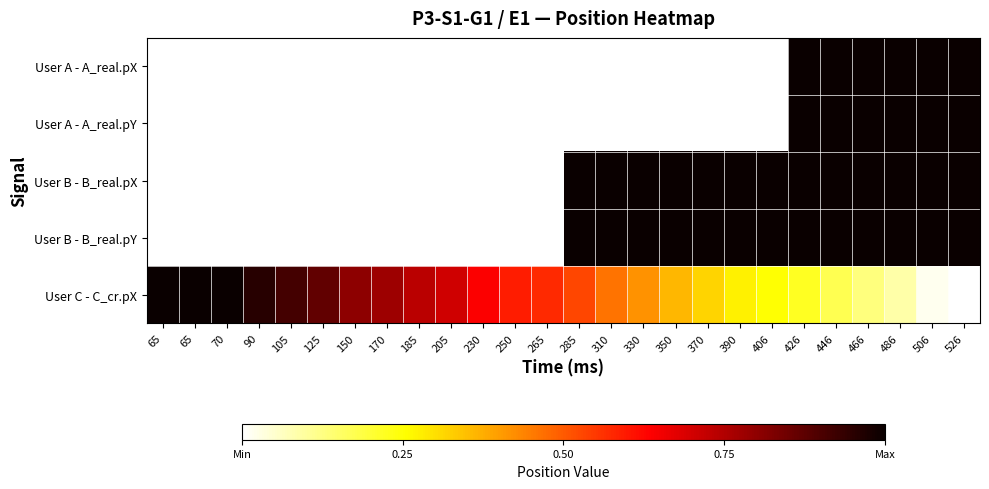

Reading left to right, transcribe all the data shown in this chart.

User A - A_real.pX: 65=0.0	65=0.0	70=0.0	90=0.0	105=0.0	125=0.0	150=0.0	170=0.0	185=0.0	205=0.0	230=0.0	250=0.0	265=0.0	285=0.0	310=0.0	330=0.0	350=0.0	370=0.0	390=0.0	406=0.0	426=1.0	446=1.0	466=1.0	486=1.0	506=1.0	526=1.0
User A - A_real.pY: 65=0.0	65=0.0	70=0.0	90=0.0	105=0.0	125=0.0	150=0.0	170=0.0	185=0.0	205=0.0	230=0.0	250=0.0	265=0.0	285=0.0	310=0.0	330=0.0	350=0.0	370=0.0	390=0.0	406=0.0	426=1.0	446=1.0	466=1.0	486=1.0	506=1.0	526=1.0
User B - B_real.pX: 65=0.0	65=0.0	70=0.0	90=0.0	105=0.0	125=0.0	150=0.0	170=0.0	185=0.0	205=0.0	230=0.0	250=0.0	265=0.0	285=1.0	310=1.0	330=1.0	350=1.0	370=1.0	390=1.0	406=1.0	426=1.0	446=1.0	466=1.0	486=1.0	506=1.0	526=1.0
User B - B_real.pY: 65=0.0	65=0.0	70=0.0	90=0.0	105=0.0	125=0.0	150=0.0	170=0.0	185=0.0	205=0.0	230=0.0	250=0.0	265=0.0	285=1.0	310=1.0	330=1.0	350=1.0	370=1.0	390=1.0	406=1.0	426=1.0	446=1.0	466=1.0	486=1.0	506=1.0	526=1.0
User C - C_cr.pX: 65=1.0	65=1.0	70=1.0	90=1.0	105=0.9	125=0.9	150=0.8	170=0.8	185=0.7	205=0.7	230=0.6	250=0.6	265=0.6	285=0.5	310=0.5	330=0.4	350=0.4	370=0.3	390=0.3	406=0.3	426=0.2	446=0.2	466=0.1	486=0.1	506=0.0	526=0.0